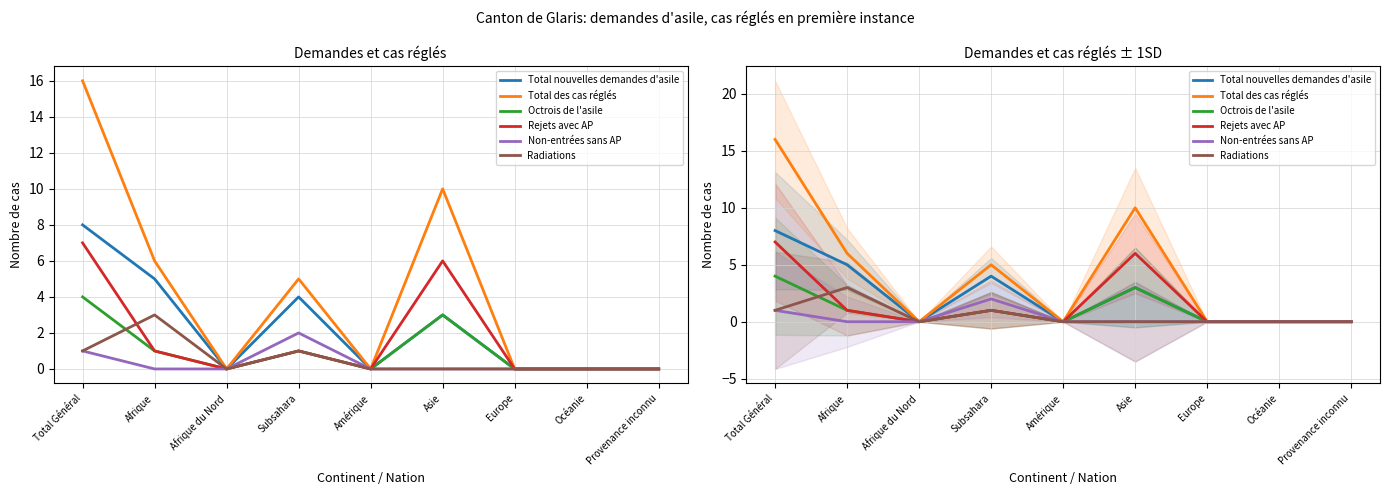

The value of Total nouvelles demandes d'asile at Asie is 3. True or false?

True